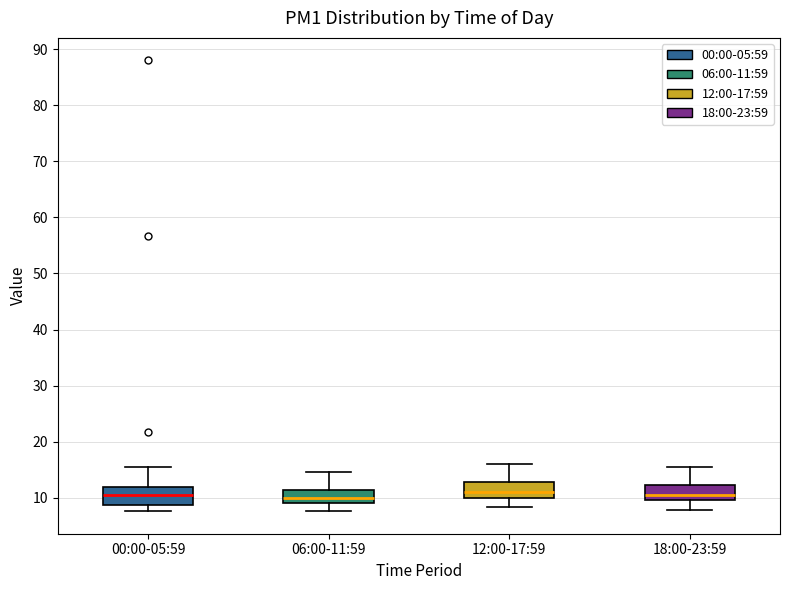

Reading left to right, read every box against the y-axis: the position of its median line, the range the box covers, and the ends of its whiskers. The values are not printed on the chart, so give them approximately, as read against the axis.

00:00-05:59: median 11, box 9 to 12, whiskers 8 to 16
06:00-11:59: median 10, box 9 to 11, whiskers 8 to 15
12:00-17:59: median 11, box 10 to 13, whiskers 8 to 16
18:00-23:59: median 11, box 10 to 12, whiskers 8 to 16